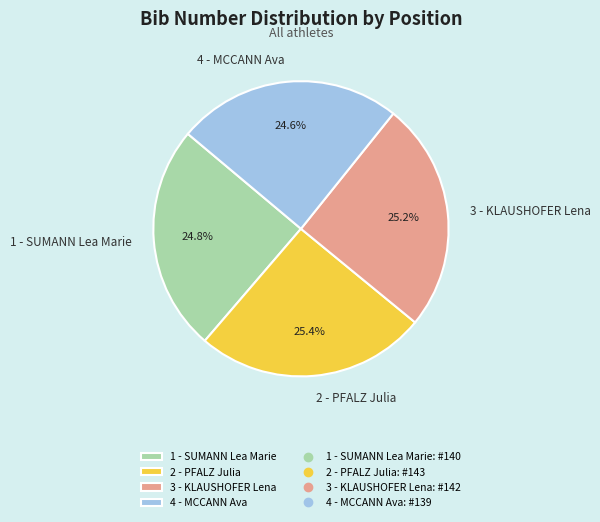

Does 1 - SUMANN Lea Marie represent more than half of the total?

No